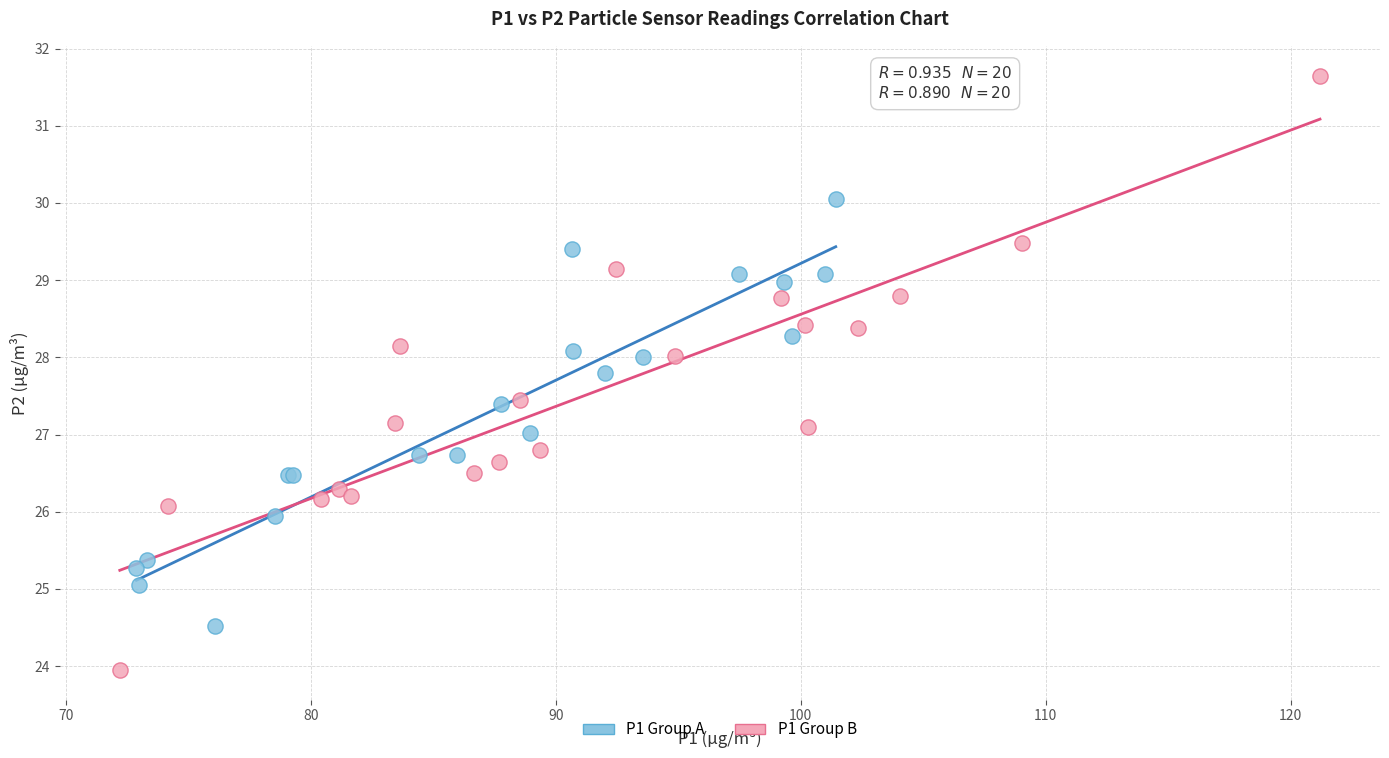

Which series has the widest spread of Y values?

P1 Group B